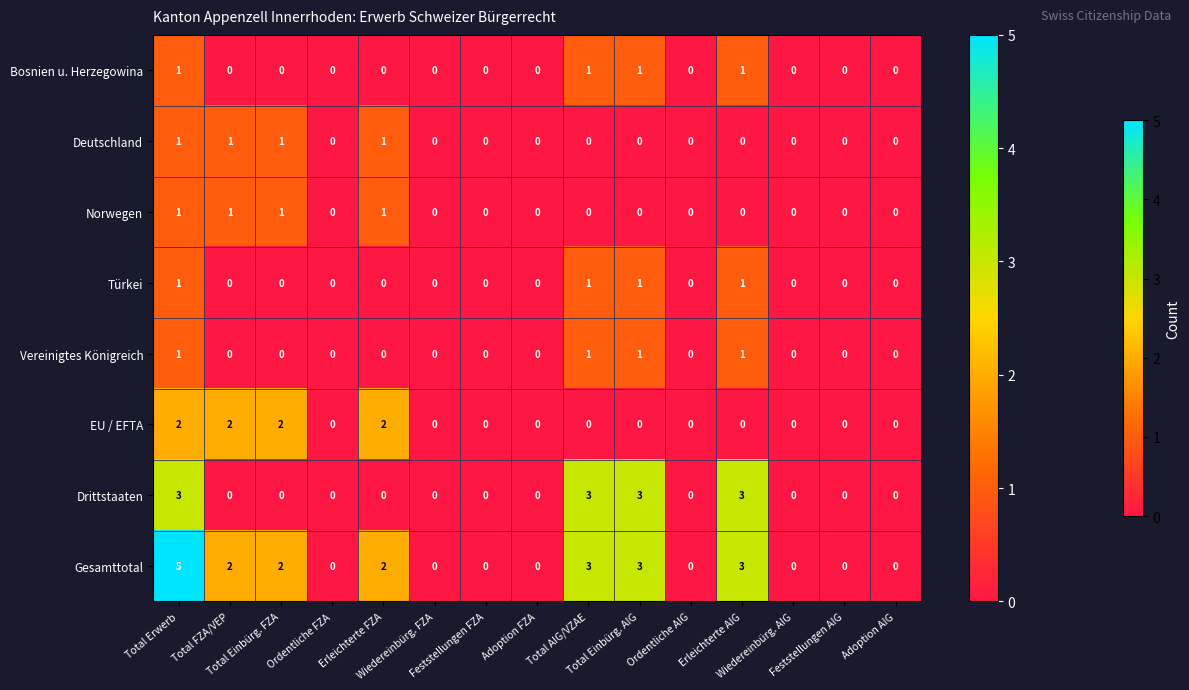

Which series has the largest total across all categories?

Gesamttotal